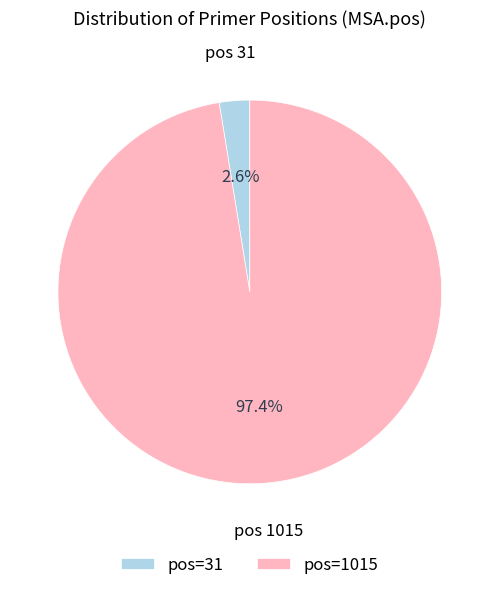

Rank the categories by value from highest to lowest.

pos=1015, pos=31